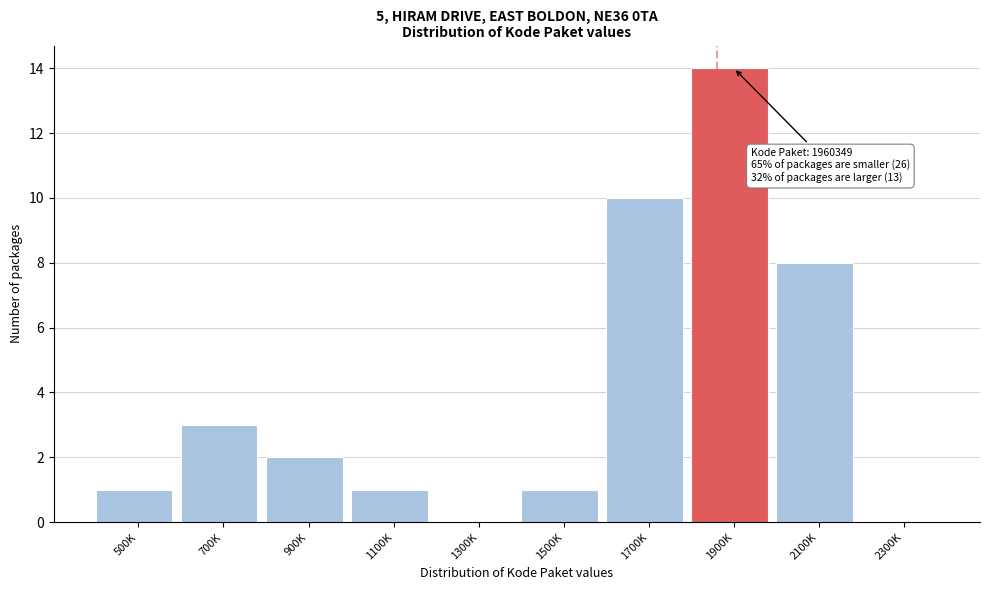

Reading right to left, list all the values displayed in this chart.

2300K=0	2100K=8	1900K=14	1700K=10	1500K=1	1300K=0	1100K=1	900K=2	700K=3	500K=1